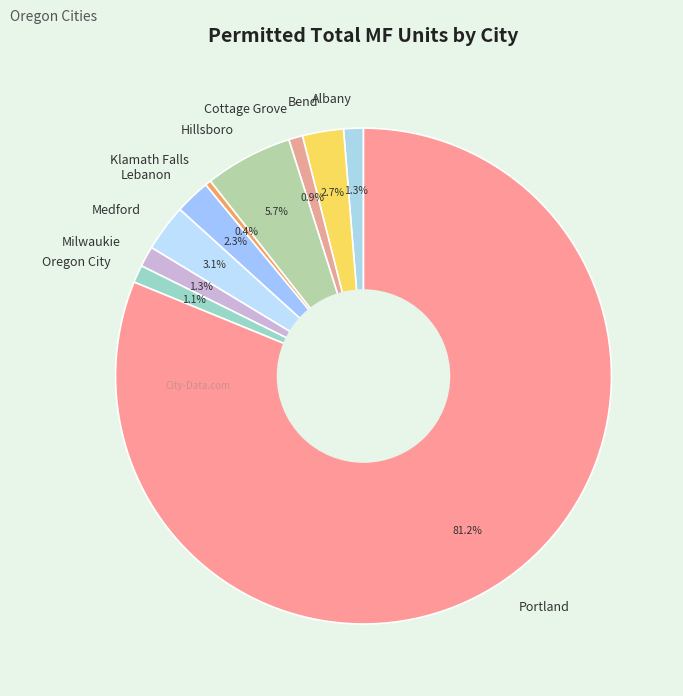

To the nearest percent, what is the average slice percentage?

10%